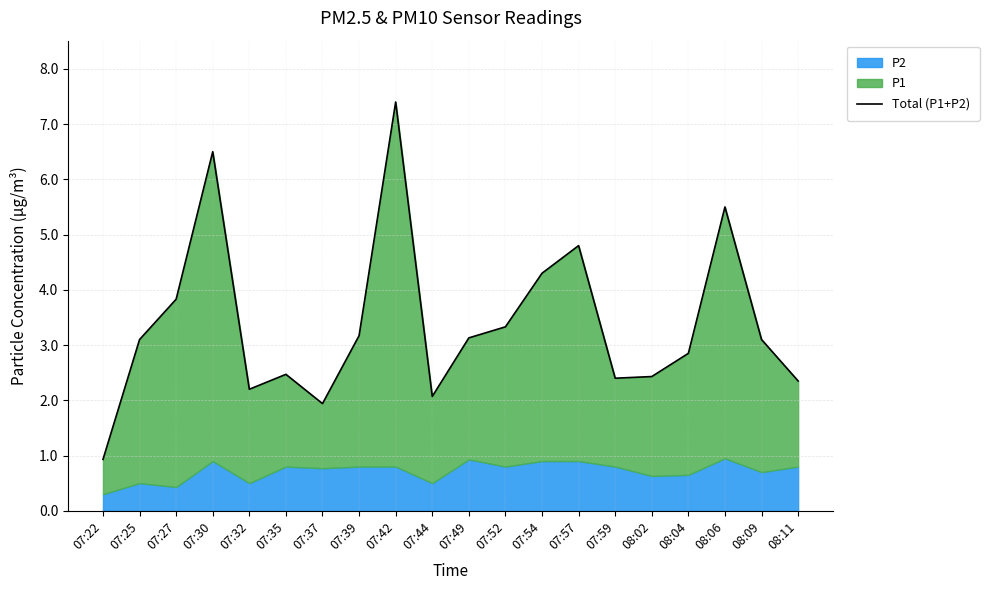

At which category does the chart reach its minimum across all series?

07:22